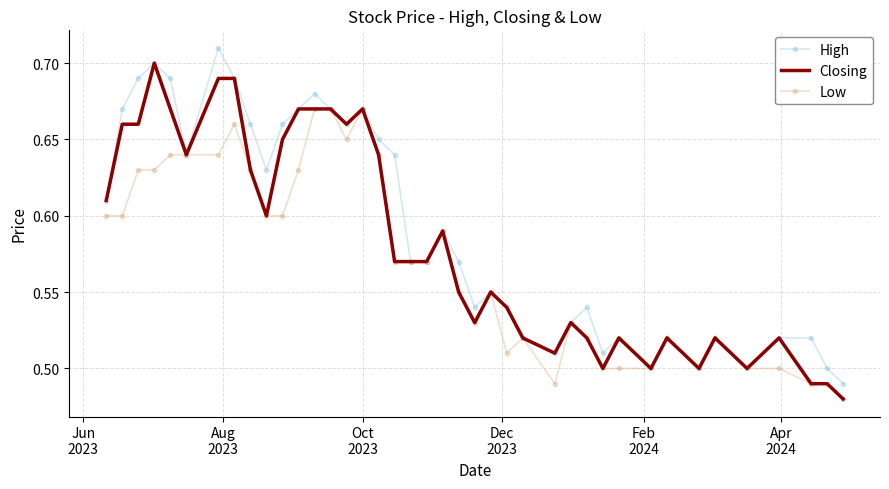

What is the difference between the maximum and second lowest values in the Low series?

0.2